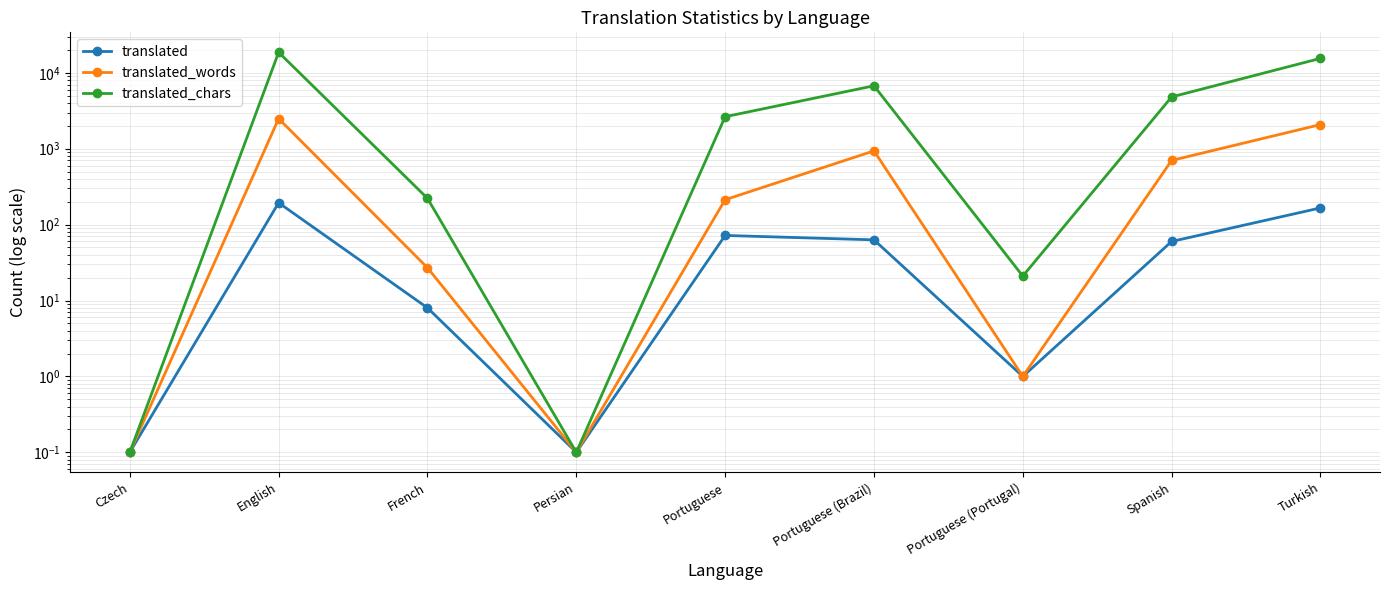

True or false: translated has more than 1 interior local peaks.

True